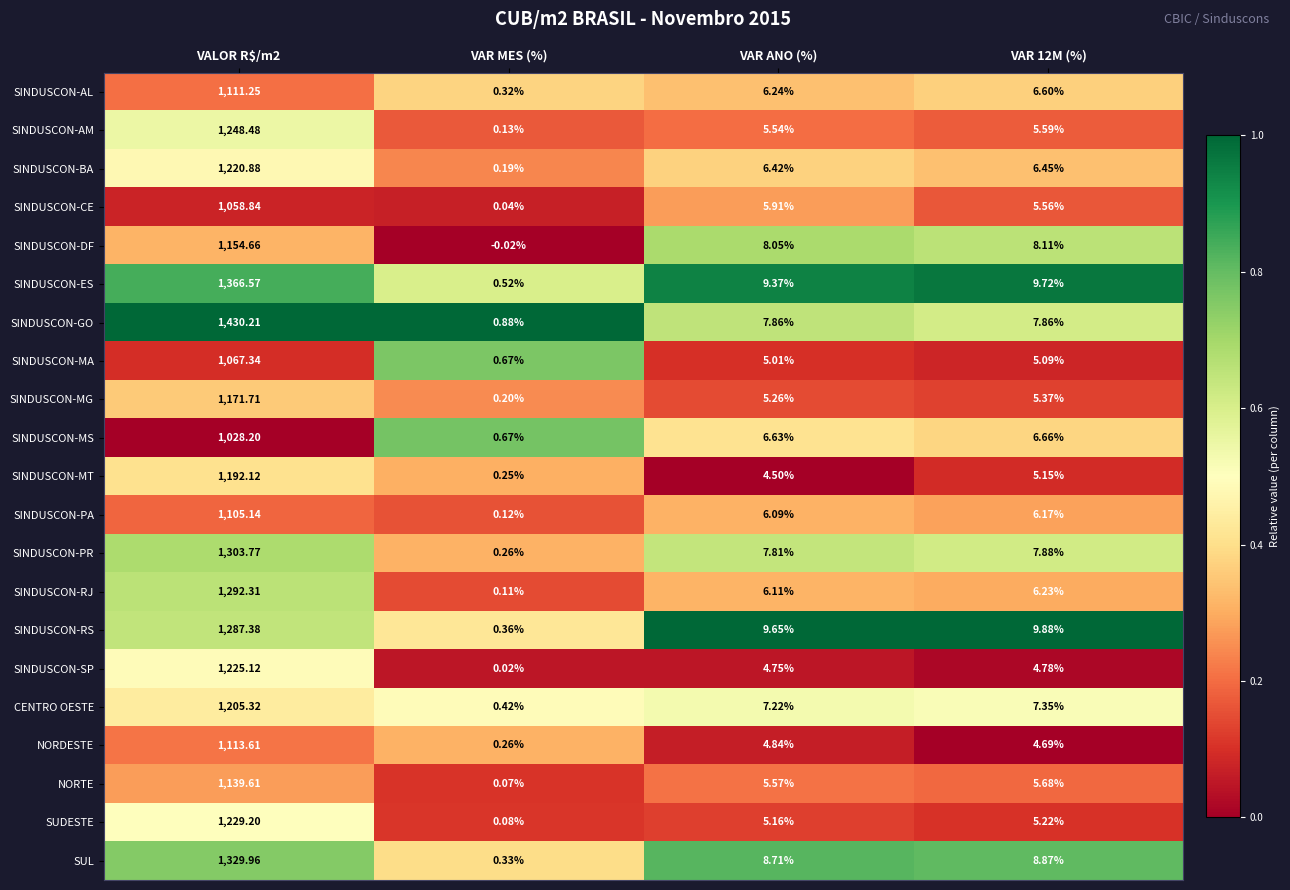

Which series has the largest range (max minus min)?

SINDUSCON-GO